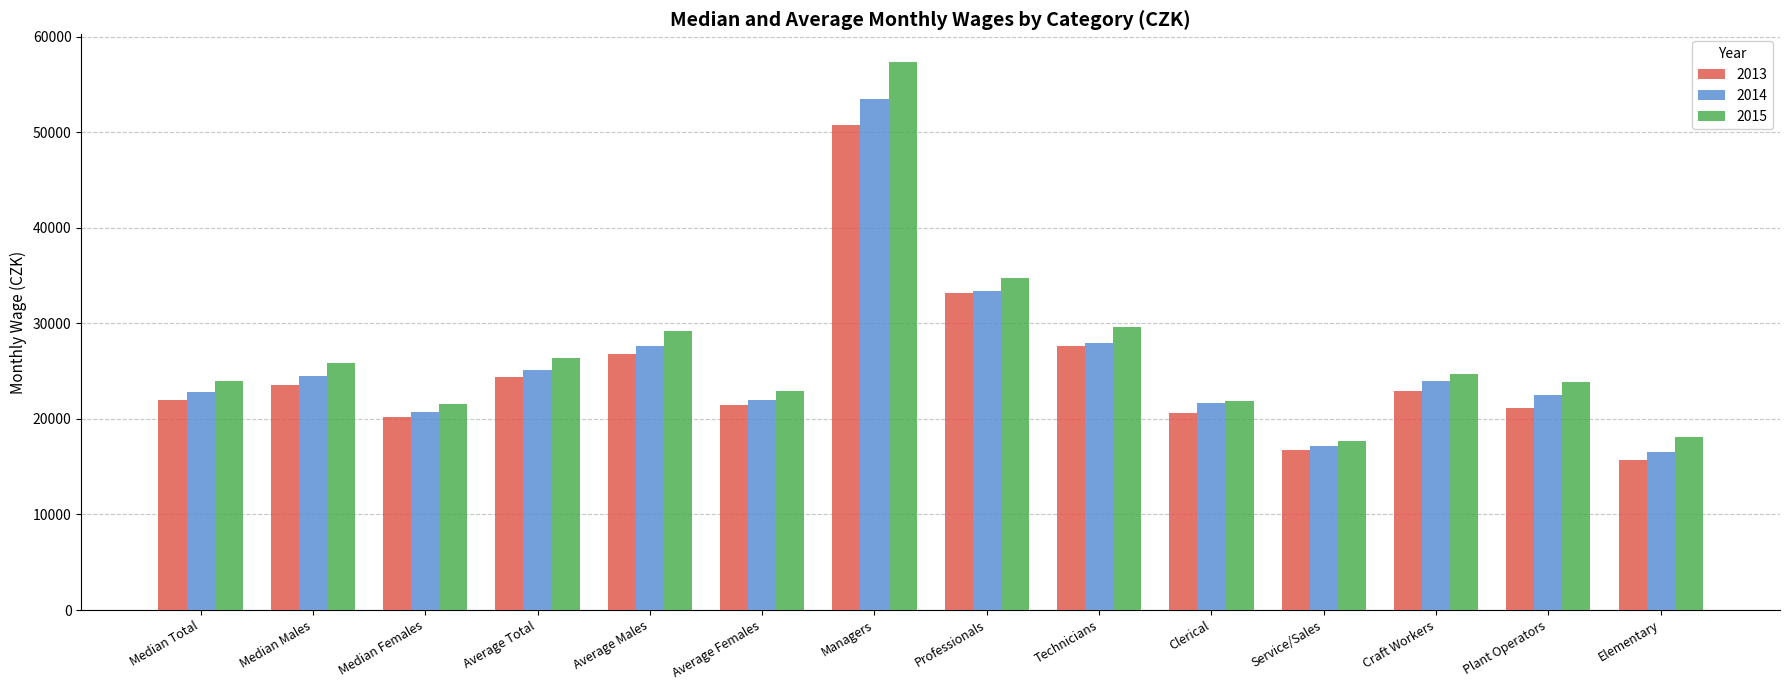

How many categories are shown in the chart?

14